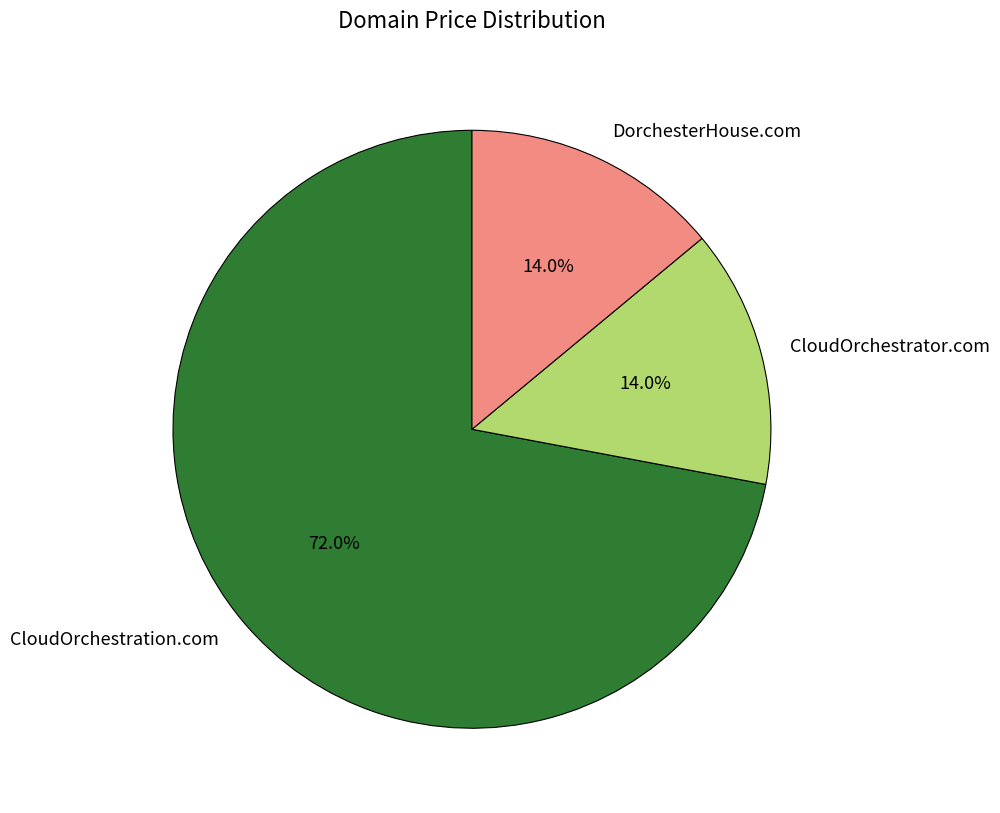

Is it true that CloudOrchestrator.com is 14% of the pie?

True